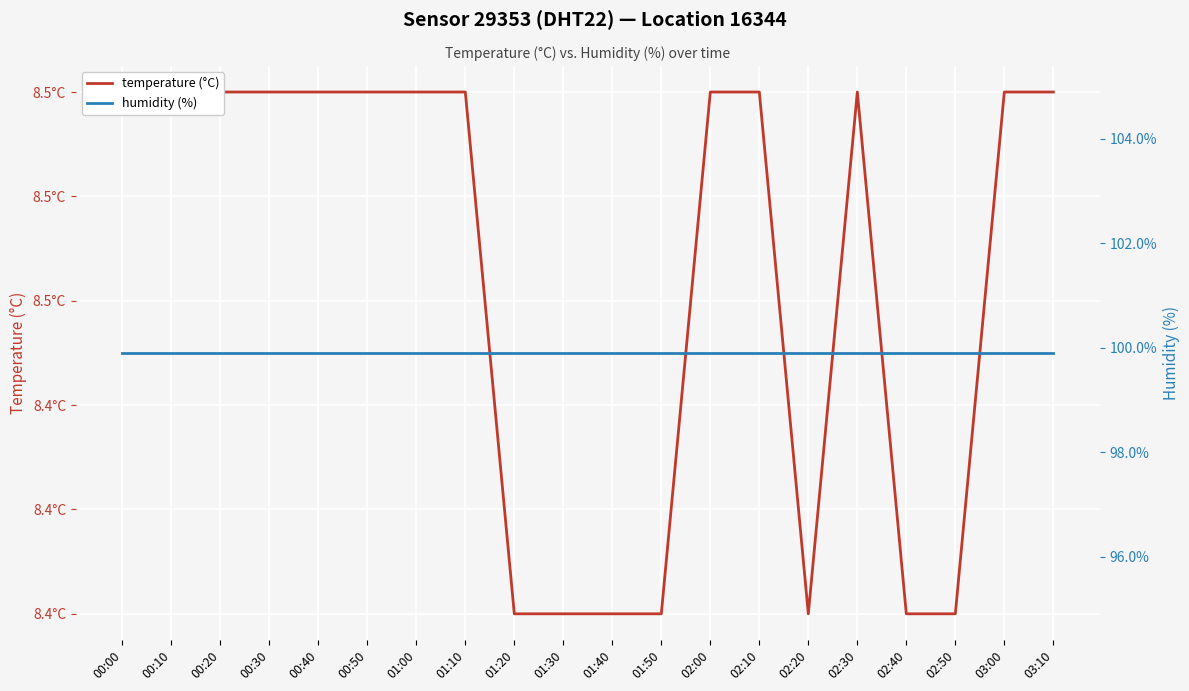

Rank the series by their maximum value, from highest to lowest.

humidity (%), temperature (°C)